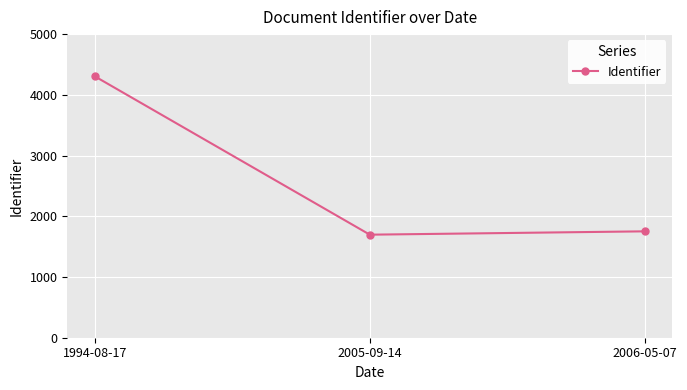

Is it true that the value at 2005-09-14 is 2865?

False